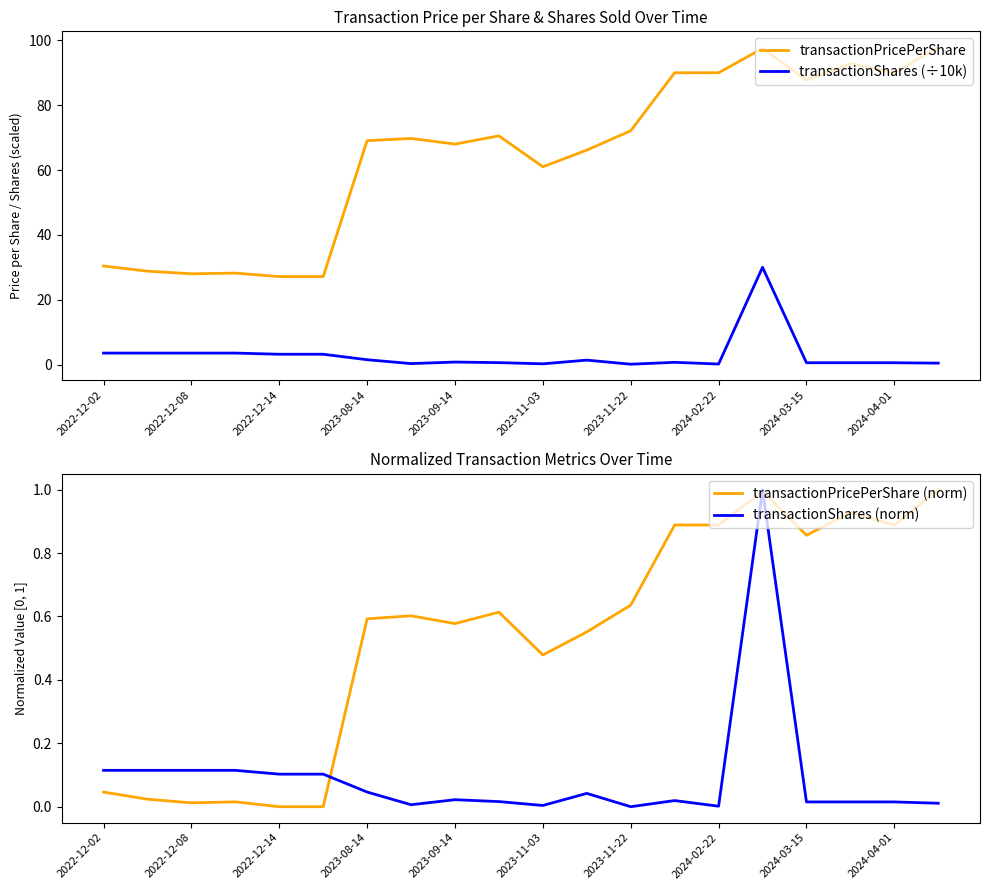

How many intersections are there between transactionShares (norm) and transactionPricePerShare (norm)?

3